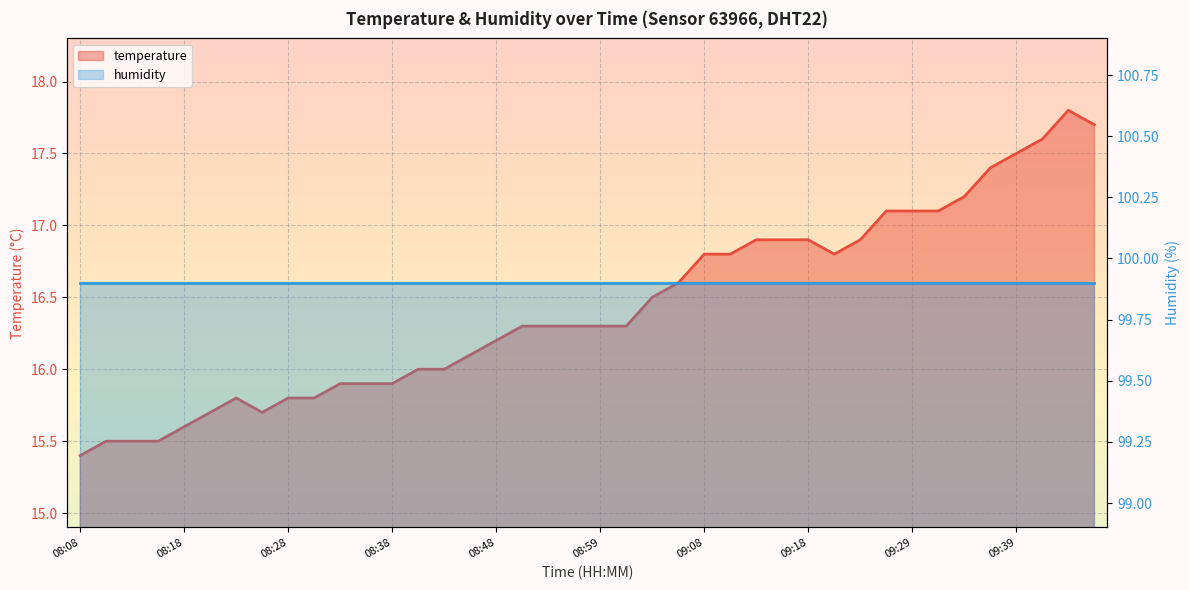

Reading right to left, list all the values displayed in this chart.

17.7	17.8	17.6	17.5	17.4	17.2	17.1	17.1	17.1	16.9	16.8	16.9	16.9	16.9	16.8	16.8	16.6	16.5	16.3	16.3	16.3	16.3	16.3	16.2	16.1	16.0	16.0	15.9	15.9	15.9	15.8	15.8	15.7	15.8	15.7	15.6	15.5	15.5	15.5	15.4